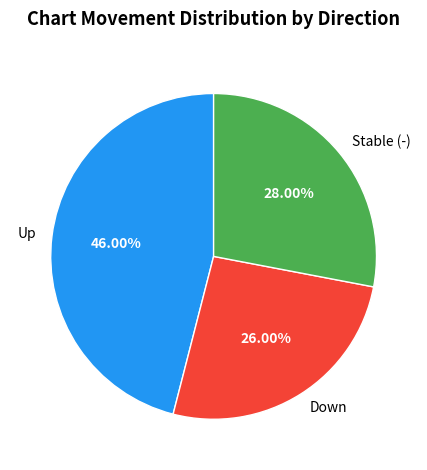

Is there any slice that represents more than half of the pie?

No